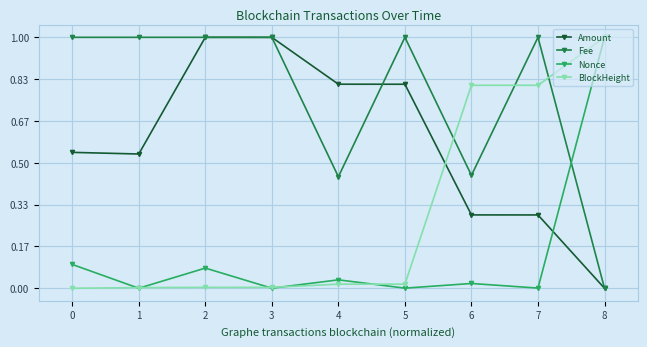

What is the difference between the highest and lowest values at 0?

1.0